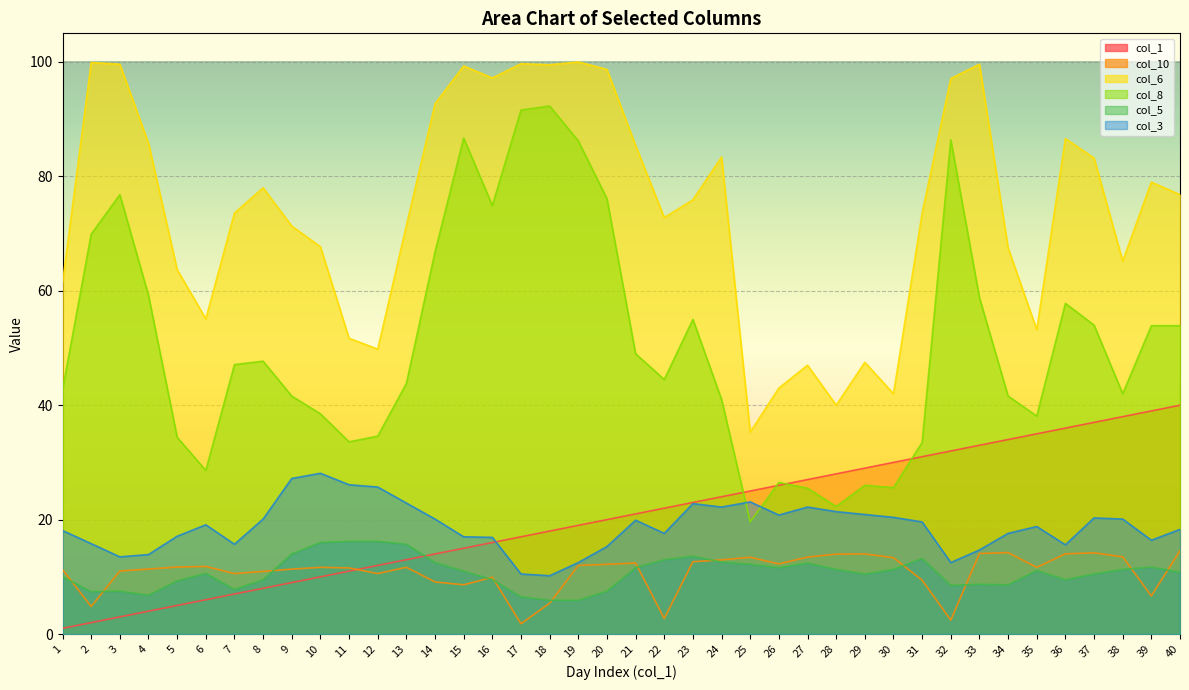

The col_10 series shows 2.4 at 32. True or false?

True